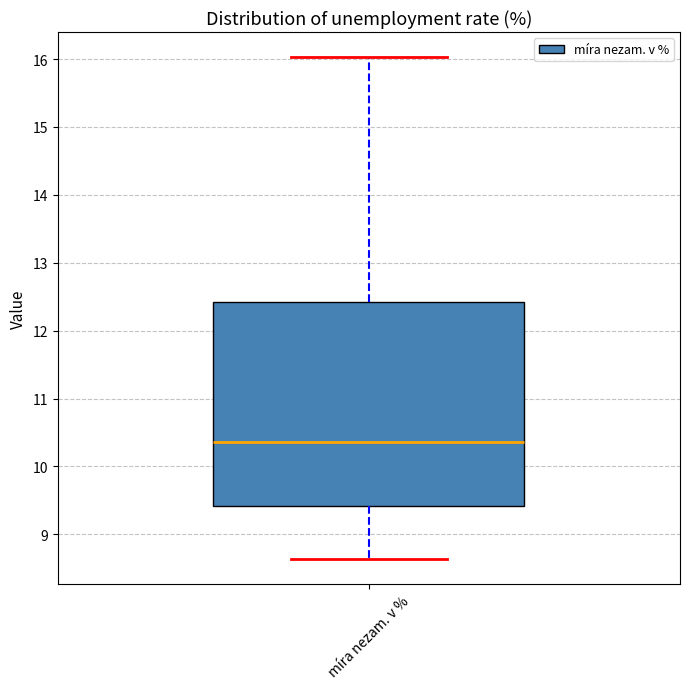

Where does the median line of the box for míra nezam. v % sit on the y-axis? The values are not printed on the chart, so give them approximately, as read against the axis.

10.4